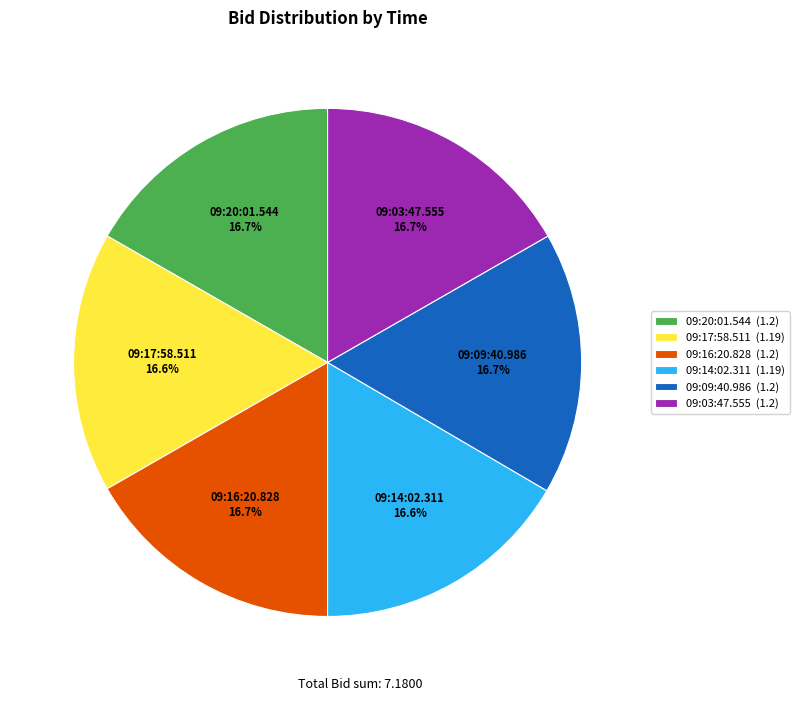

Is it true that 09:20:01.544 is 17% of the pie?

True